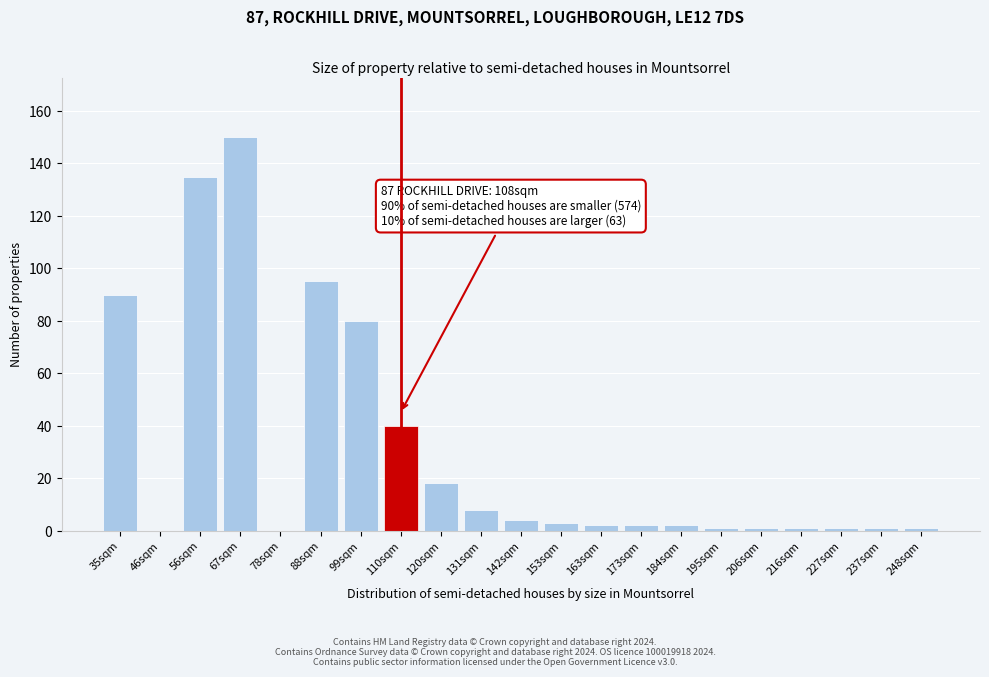

Reading left to right, transcribe all the data shown in this chart.

35sqm=90	46sqm=0	56sqm=135	67sqm=150	78sqm=0	88sqm=95	99sqm=80	110sqm=40	120sqm=18	131sqm=8	142sqm=4	153sqm=3	163sqm=2	173sqm=2	184sqm=2	195sqm=1	206sqm=1	216sqm=1	227sqm=1	237sqm=1	248sqm=1